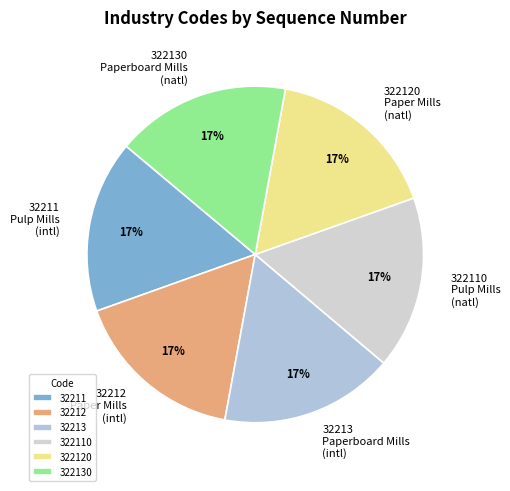

How many slices are in this pie chart?

6